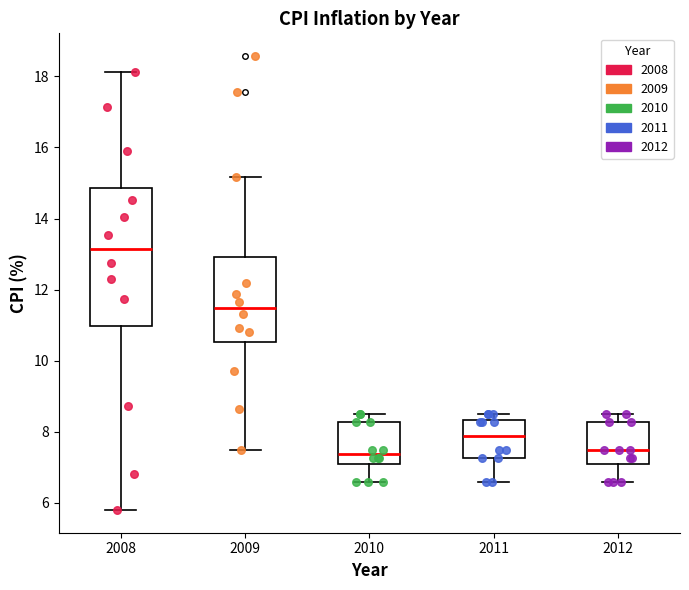

Where does the median line of the box at x = 2008 sit on the y-axis? The values are not printed on the chart, so give them approximately, as read against the axis.

13.2